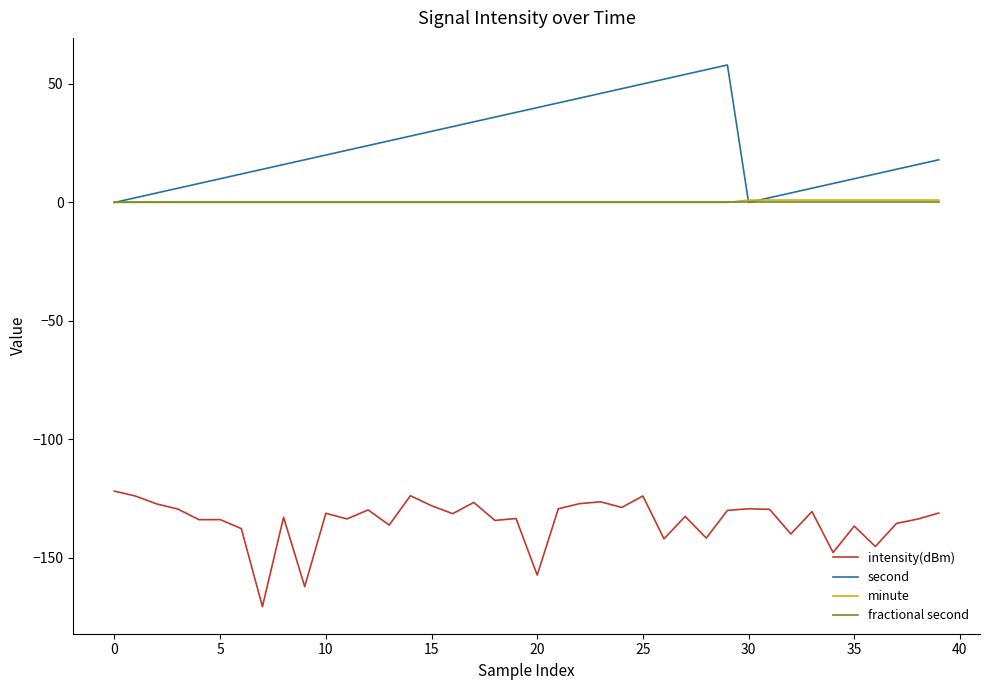

Which series has the widest spread of values?

second